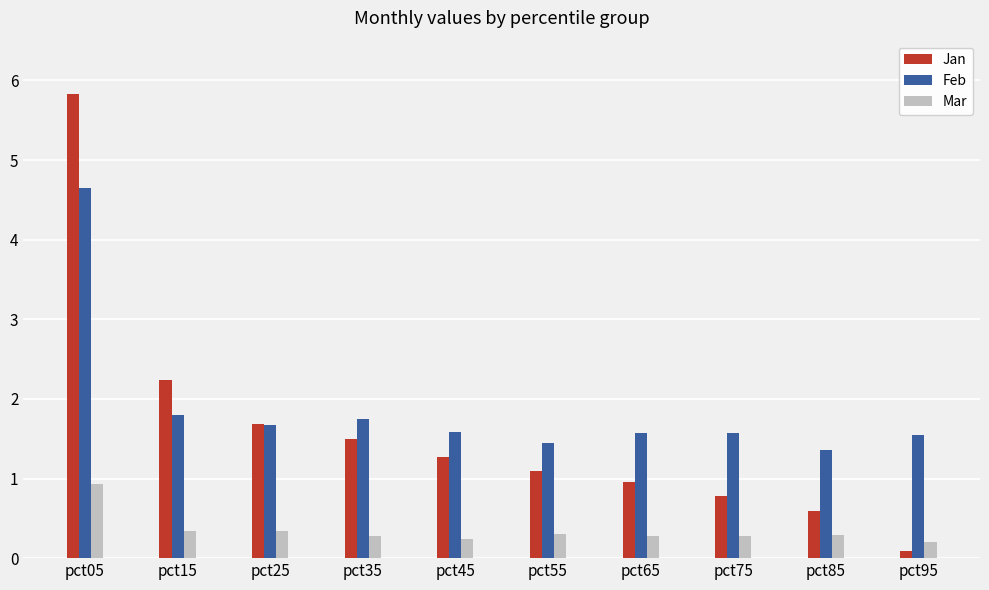

What is the minimum value for Jan?

0.1